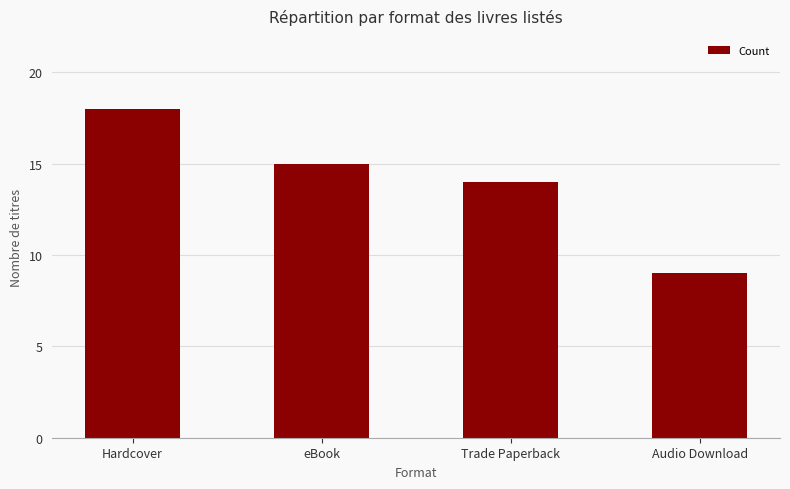

How many data points are less than 15?

2